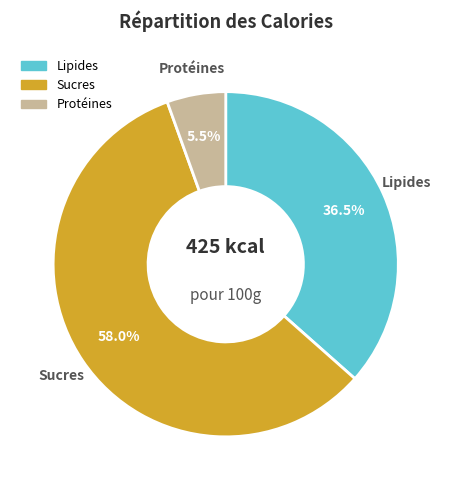

Is there a majority slice in this chart?

Yes